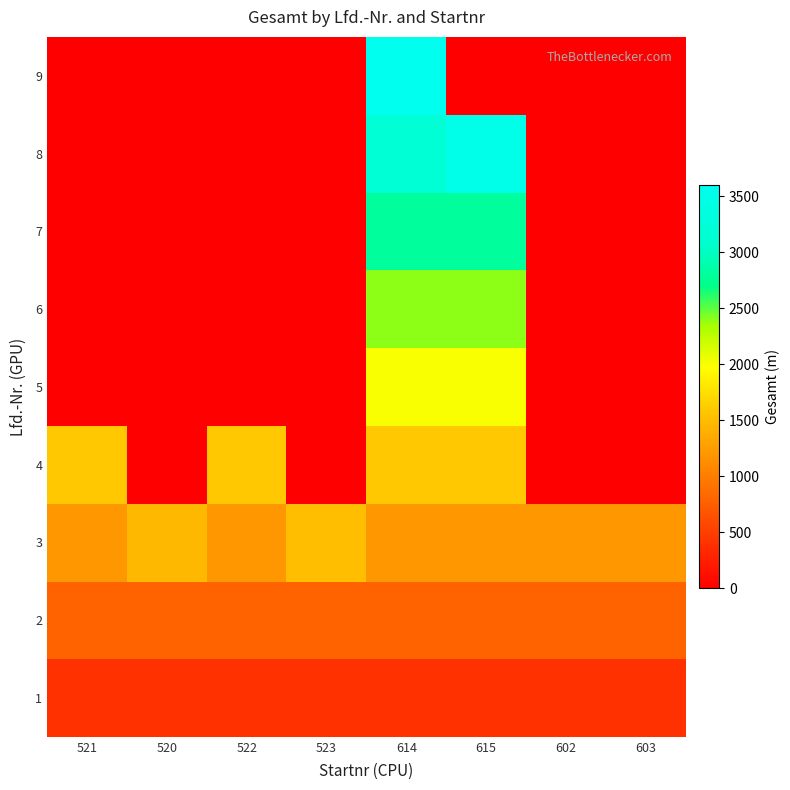

Reading left to right, what are all the values shown in this chart?

1: 521=400	520=400	522=400	523=400	614=400	615=400	602=400	603=400
2: 521=800	520=800	522=800	523=800	614=800	615=800	602=800	603=800
3: 521=1200	520=1470	522=1200	523=1510	614=1200	615=1200	602=1200	603=1200
4: 521=1600	520=0	522=1600	523=0	614=1600	615=1600	602=0	603=0
5: 521=0	520=0	522=0	523=0	614=2000	615=2000	602=0	603=0
6: 521=0	520=0	522=0	523=0	614=2400	615=2400	602=0	603=0
7: 521=0	520=0	522=0	523=0	614=2800	615=2800	602=0	603=0
8: 521=0	520=0	522=0	523=0	614=3200	615=3520	602=0	603=0
9: 521=0	520=0	522=0	523=0	614=3600	615=0	602=0	603=0